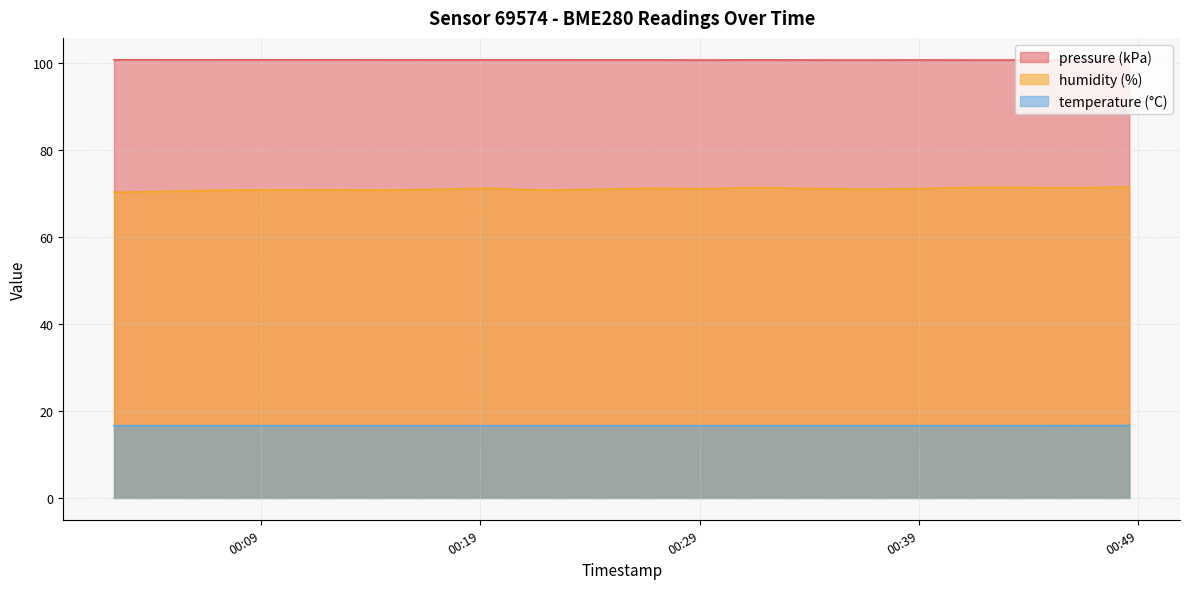

The value of humidity at 2023-07-31T00:43:43 is 71.5. True or false?

True